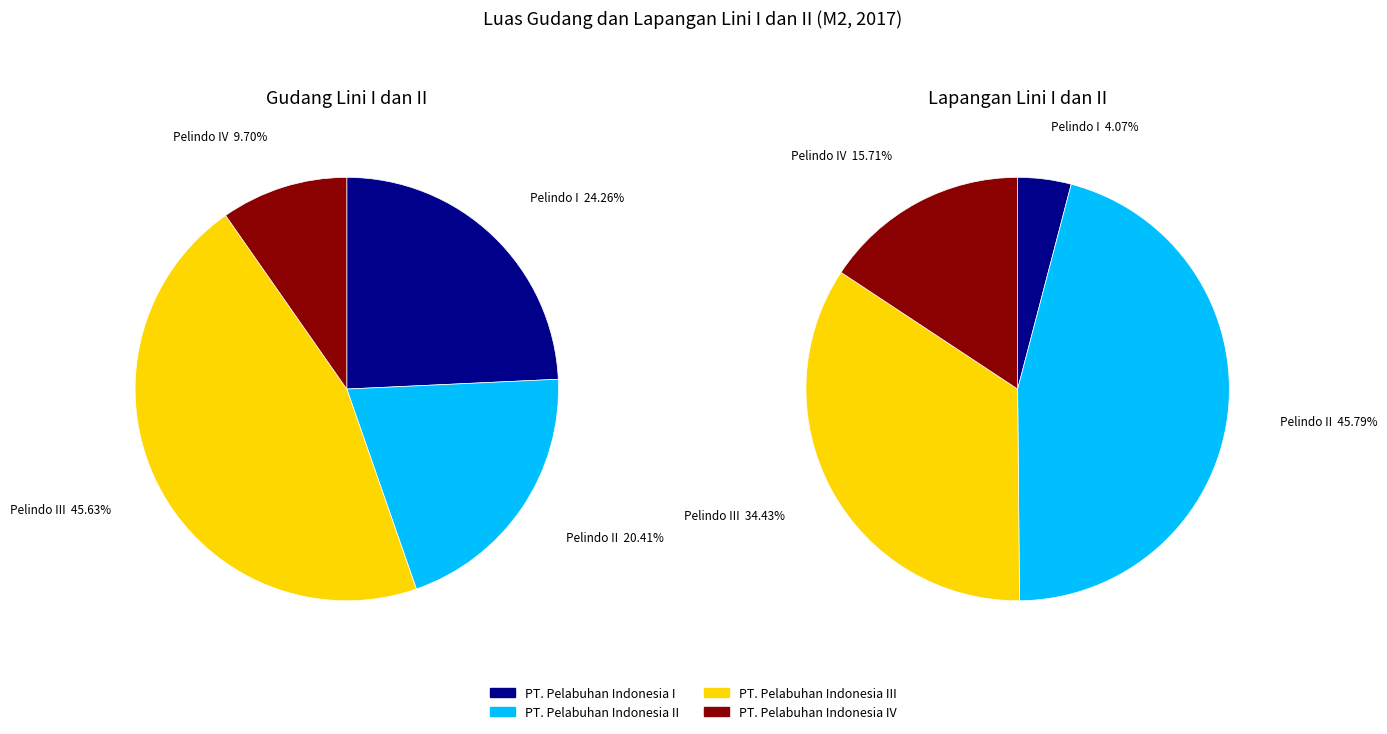

To the nearest percent, what is the combined percentage of PT. Pelabuhan Indonesia I and PT. Pelabuhan Indonesia II?

50%